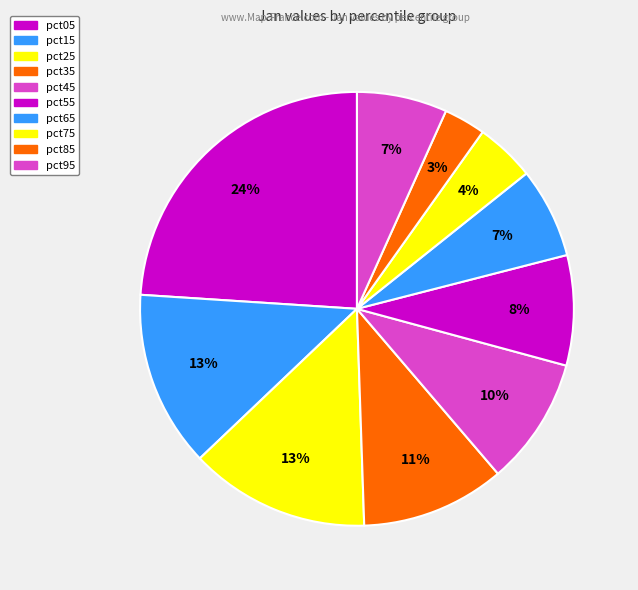

To the nearest percent, what is the difference between the pct45 and pct25 slice percentages?

4%